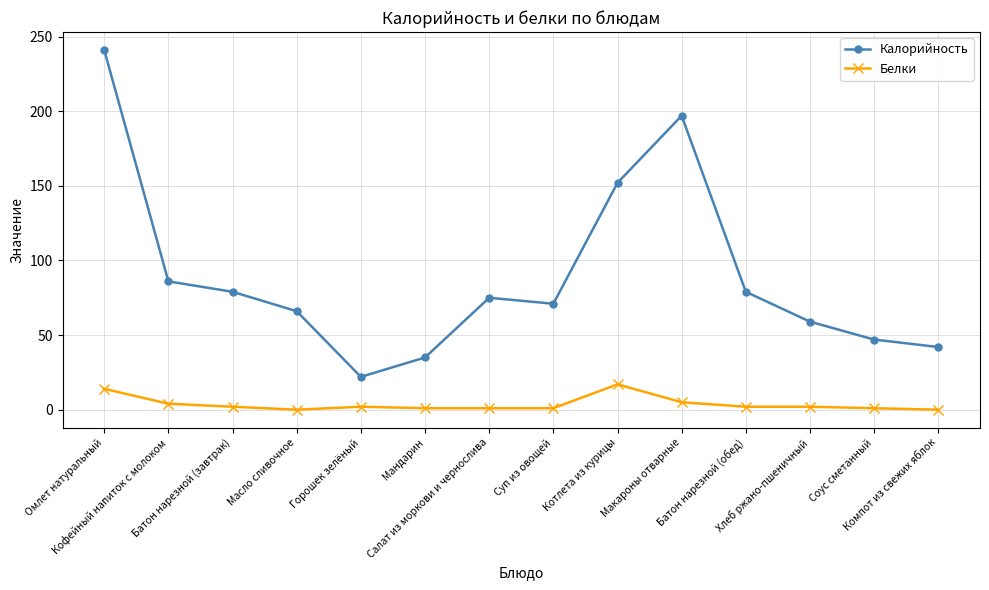

How many values in the Калорийность series are below 75?

7